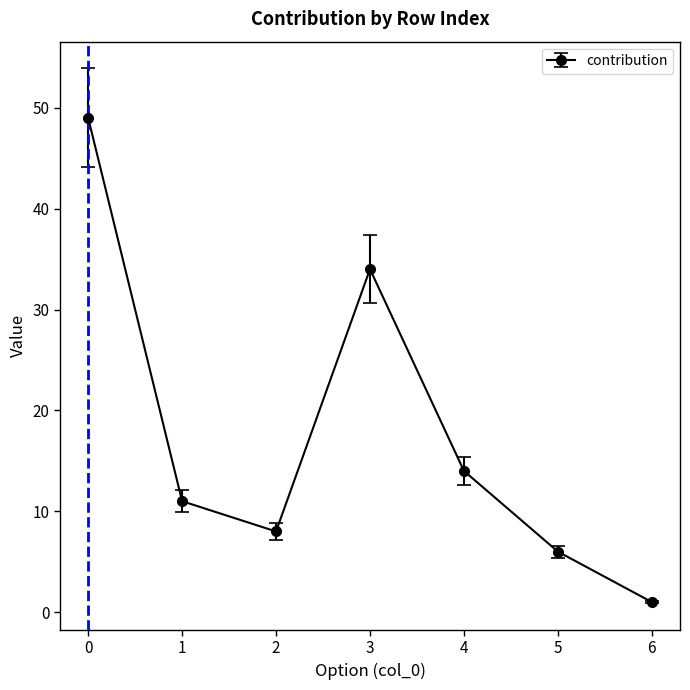

At which label is the value closest to 25?

3